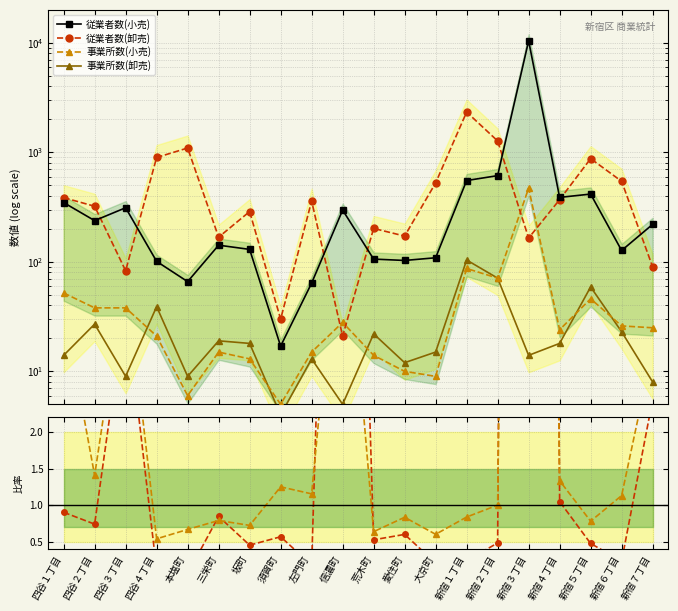

Reading left to right, transcribe all the data shown in this chart.

従業者数(小売): 四谷１丁目=348.0	四谷２丁目=238.0	四谷３丁目=312.0	四谷４丁目=101.0	本塩町=66.0	三栄町=142.0	坂町=130.0	須賀町=17.0	左門町=64.0	信濃町=297.0	荒木町=106.0	愛住町=103.0	大京町=109.0	新宿１丁目=553.0	新宿２丁目=613.0	新宿３丁目=10434.0	新宿４丁目=388.0	新宿５丁目=416.0	新宿６丁目=127.0	新宿７丁目=220.0
従業者数(卸売): 四谷１丁目=386.0	四谷２丁目=322.0	四谷３丁目=83.0	四谷４丁目=898.0	本塩町=1096.0	三栄町=168.0	坂町=288.0	須賀町=30.0	左門町=359.0	信濃町=21.0	荒木町=202.0	愛住町=172.0	大京町=526.0	新宿１丁目=2335.0	新宿２丁目=1272.0	新宿３丁目=165.0	新宿４丁目=370.0	新宿５丁目=877.0	新宿６丁目=544.0	新宿７丁目=90.0
事業所数(小売): 四谷１丁目=52.0	四谷２丁目=38.0	四谷３丁目=38.0	四谷４丁目=21.0	本塩町=6.0	三栄町=15.0	坂町=13.0	須賀町=5.0	左門町=15.0	信濃町=28.0	荒木町=14.0	愛住町=10.0	大京町=9.0	新宿１丁目=87.0	新宿２丁目=71.0	新宿３丁目=471.0	新宿４丁目=24.0	新宿５丁目=46.0	新宿６丁目=26.0	新宿７丁目=25.0
事業所数(卸売): 四谷１丁目=14.0	四谷２丁目=27.0	四谷３丁目=9.0	四谷４丁目=39.0	本塩町=9.0	三栄町=19.0	坂町=18.0	須賀町=4.0	左門町=13.0	信濃町=5.0	荒木町=22.0	愛住町=12.0	大京町=15.0	新宿１丁目=104.0	新宿２丁目=71.0	新宿３丁目=14.0	新宿４丁目=18.0	新宿５丁目=59.0	新宿６丁目=23.0	新宿７丁目=8.0
小売/卸売 従業者数: 四谷１丁目=0.9	四谷２丁目=0.7	四谷３丁目=3.8	四谷４丁目=0.1	本塩町=0.1	三栄町=0.8	坂町=0.5	須賀町=0.6	左門町=0.2	信濃町=14.1	荒木町=0.5	愛住町=0.6	大京町=0.2	新宿１丁目=0.2	新宿２丁目=0.5	新宿３丁目=63.2	新宿４丁目=1.0	新宿５丁目=0.5	新宿６丁目=0.2	新宿７丁目=2.4
小売/卸売 事業所数: 四谷１丁目=3.7	四谷２丁目=1.4	四谷３丁目=4.2	四谷４丁目=0.5	本塩町=0.7	三栄町=0.8	坂町=0.7	須賀町=1.2	左門町=1.2	信濃町=5.6	荒木町=0.6	愛住町=0.8	大京町=0.6	新宿１丁目=0.8	新宿２丁目=1.0	新宿３丁目=33.6	新宿４丁目=1.3	新宿５丁目=0.8	新宿６丁目=1.1	新宿７丁目=3.1